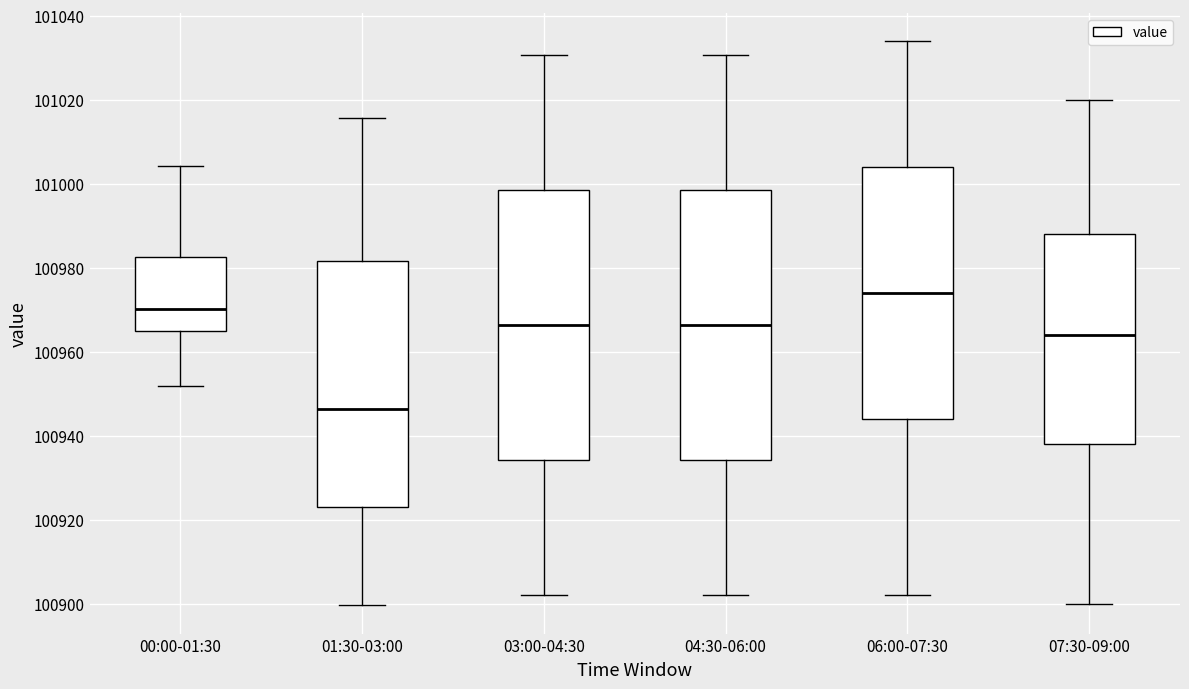

Reading left to right, transcribe this box plot: for each box, give where its median line is, the range the box spans, and where its two whiskers end, as read against the y-axis. The values are not printed on the chart, so give them approximately, as read against the axis.

00:00-01:30: median 100970, box 100964 to 100982, whiskers 100952 to 101004
01:30-03:00: median 100946, box 100924 to 100982, whiskers 100900 to 101016
03:00-04:30: median 100966, box 100934 to 100998, whiskers 100902 to 101030
04:30-06:00: median 100966, box 100934 to 100998, whiskers 100902 to 101030
06:00-07:30: median 100974, box 100944 to 101004, whiskers 100902 to 101034
07:30-09:00: median 100964, box 100938 to 100988, whiskers 100900 to 101020